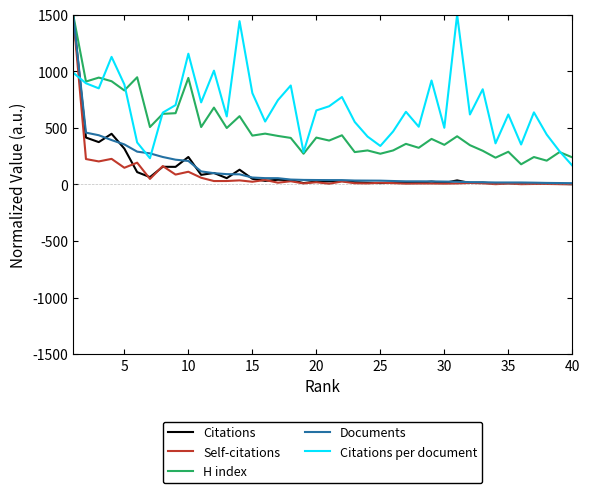

After their last crossing, which series has the higher values: Citations per document or Citations?

Citations per document